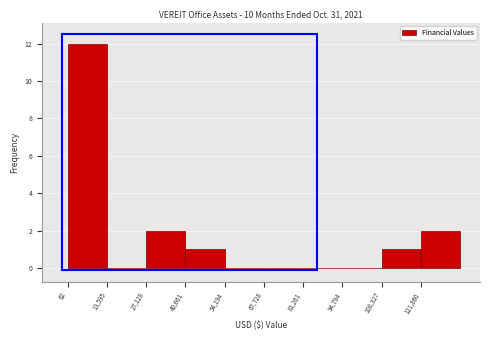

Reading left to right, list every bar in this chart as the range it spans on the x-axis followed by its height. Neither the bar edges nor the heights are printed on the chart, so give them approximately, as read against the axes.

0 to 14000: 12
14000 to 28000: 0
28000 to 40000: 2
40000 to 54000: 1
54000 to 68000: 0
68000 to 82000: 0
82000 to 94000: 0
94000 to 108000: 0
108000 to 122000: 1
122000 to 136000: 2